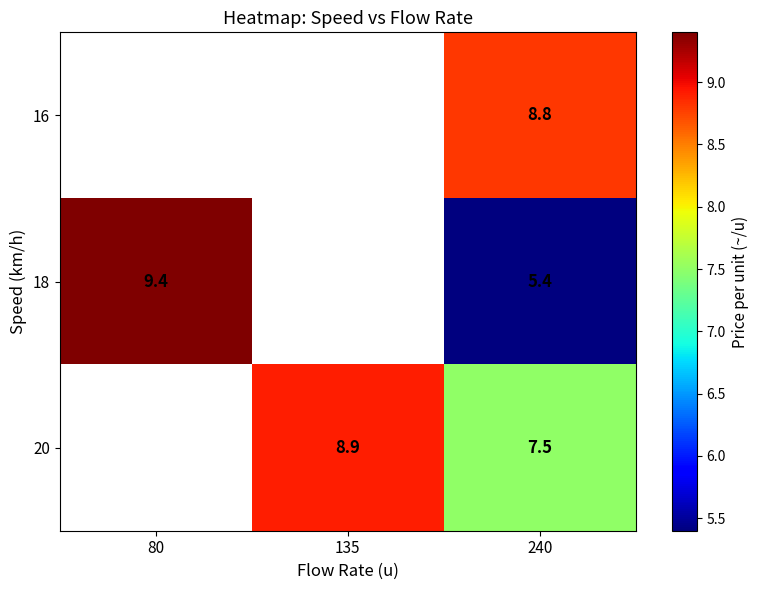

At 240, list the series in order from smallest to largest.

18, 20, 16